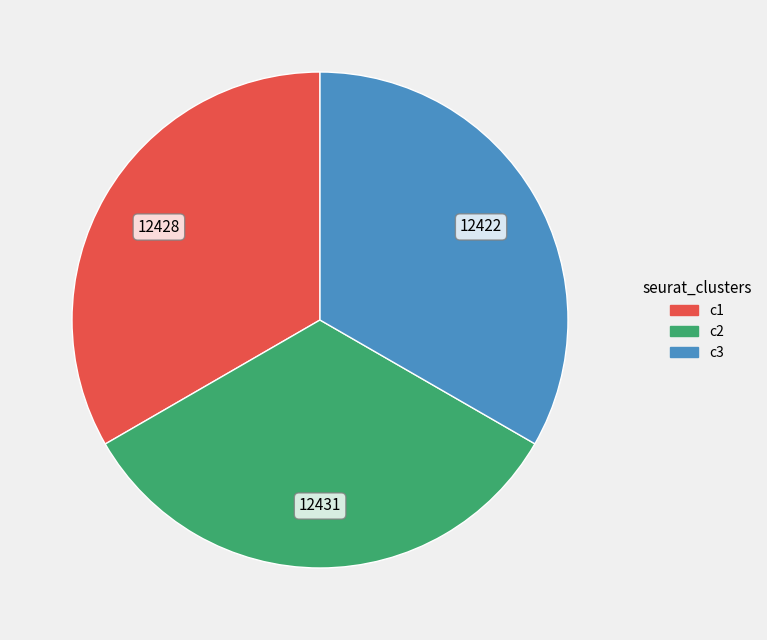

How many slices are in this pie chart?

3